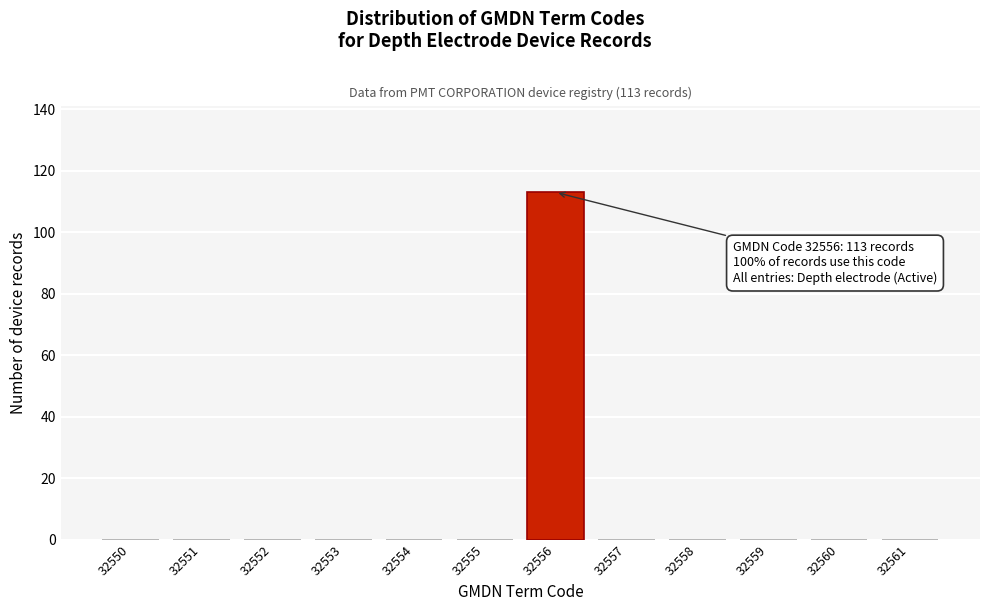

Reading left to right, transcribe all the data shown in this chart.

32550=0	32551=0	32552=0	32553=0	32554=0	32555=0	32556=113	32557=0	32558=0	32559=0	32560=0	32561=0